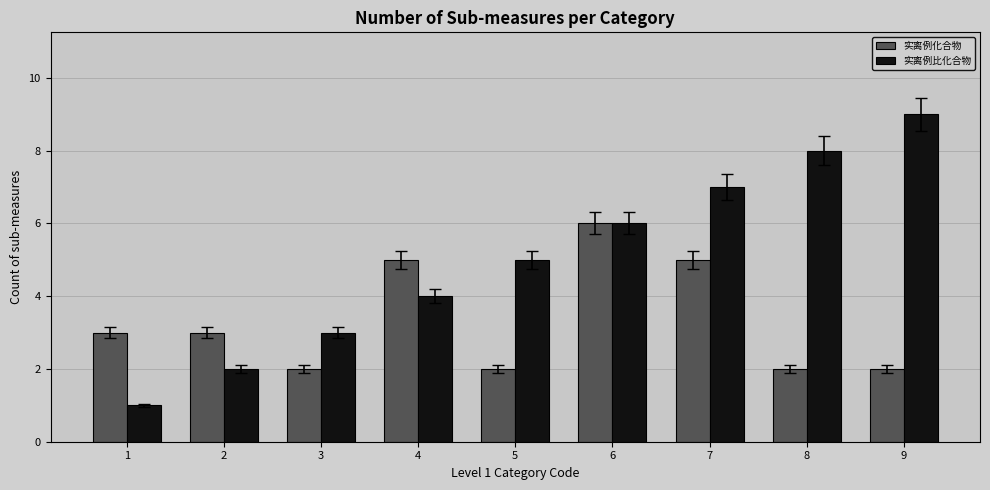

Is the value of 实离例比化合物 at 9 greater than the value of 实离例化合物 at 6?

Yes